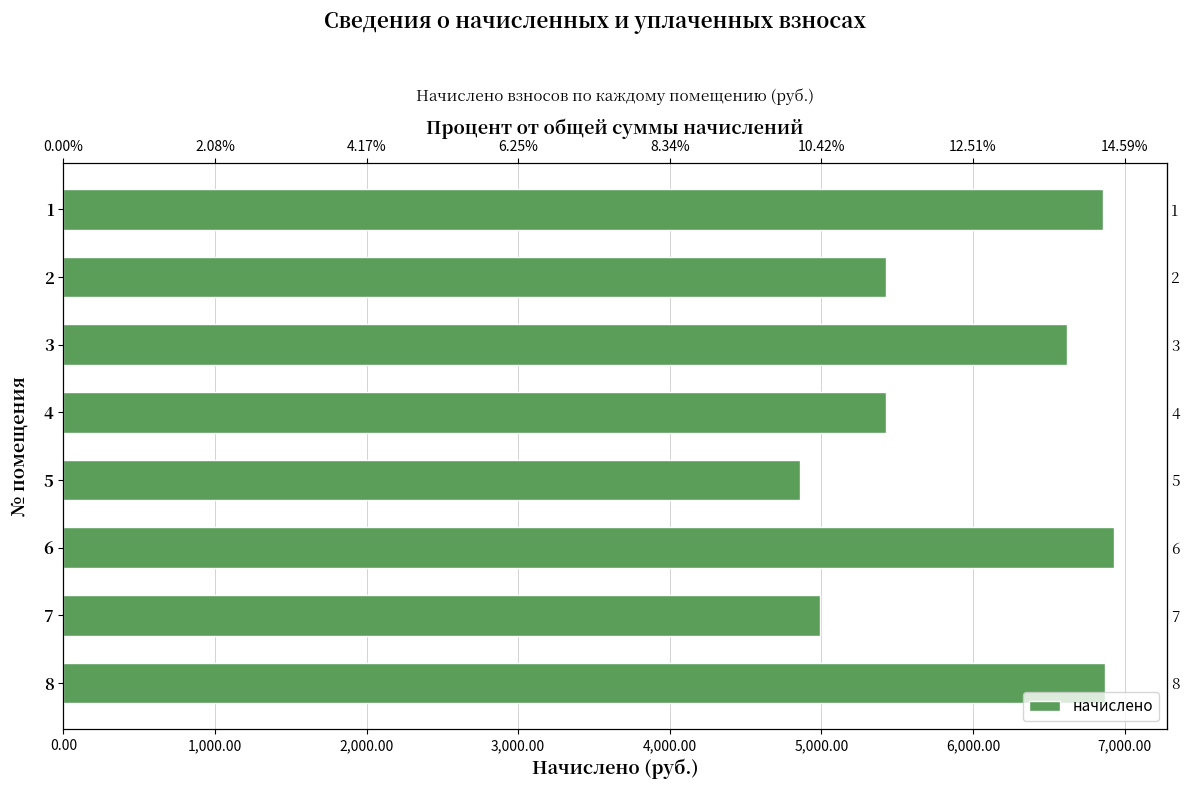

True or false: the data shows 6619.9 at 3.

True